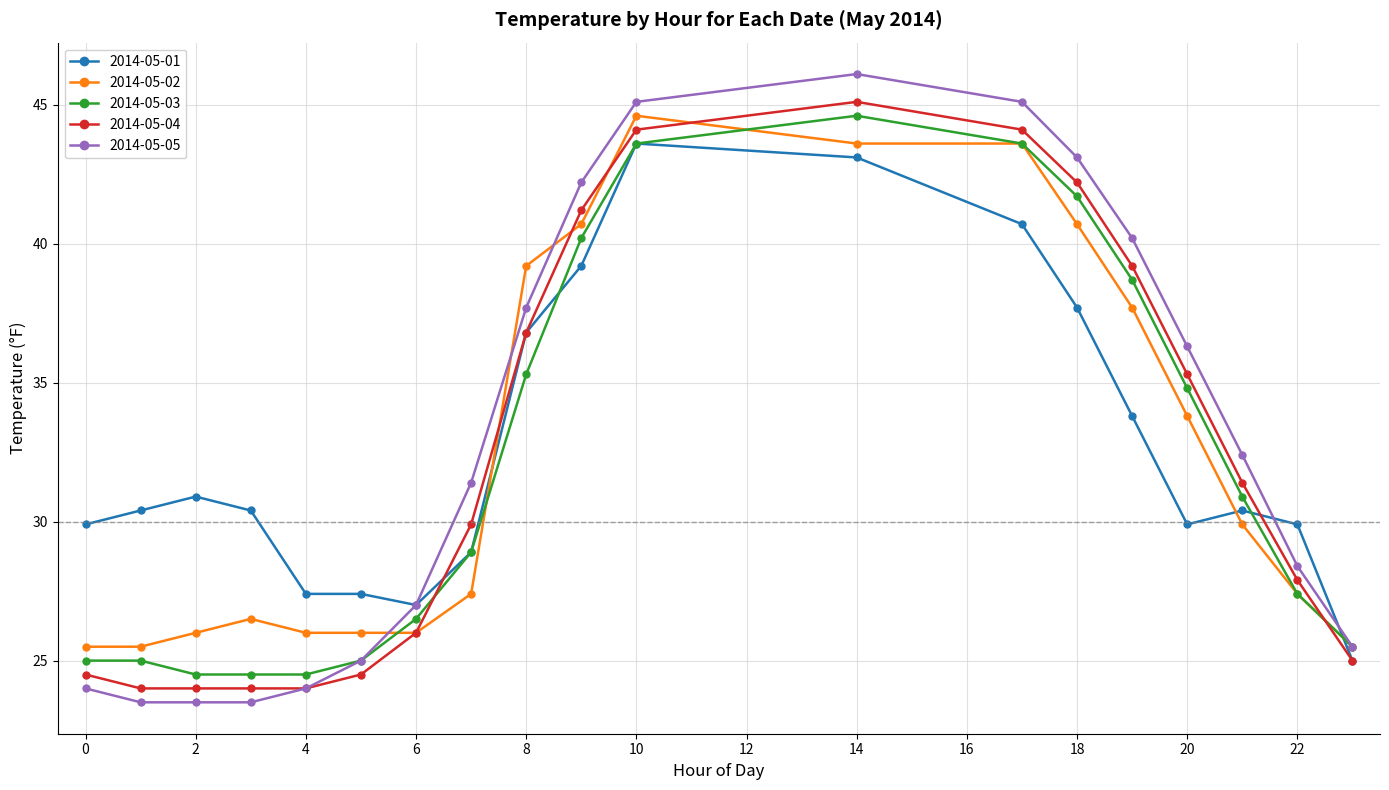

What is the smallest value displayed?

23.5